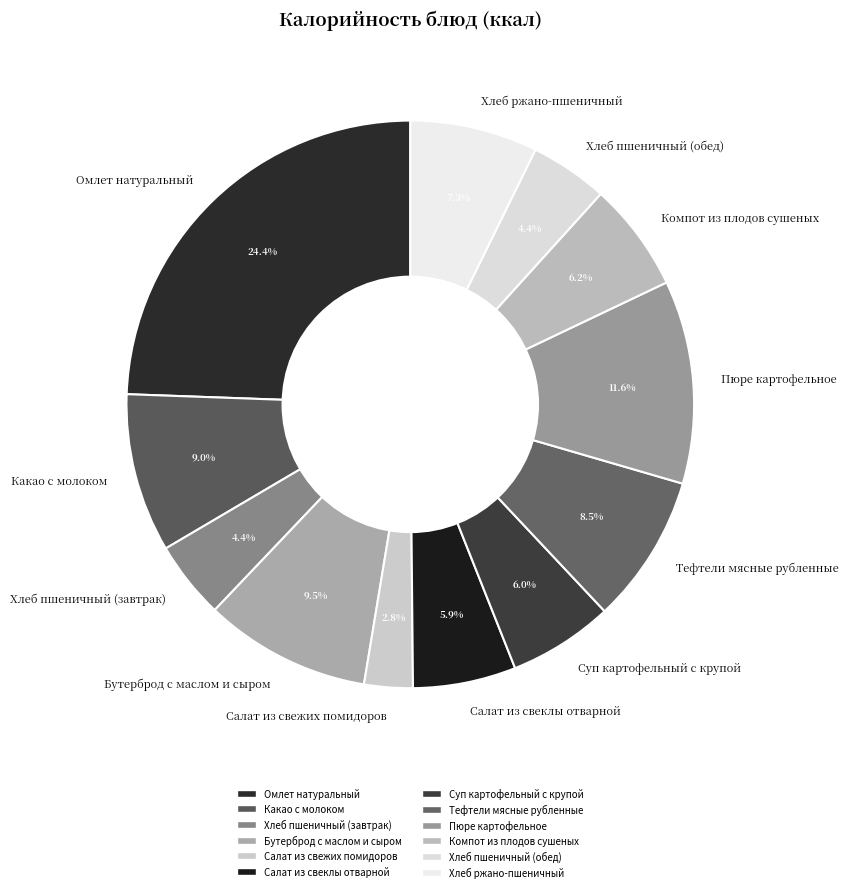

How many segments does this pie chart have?

12